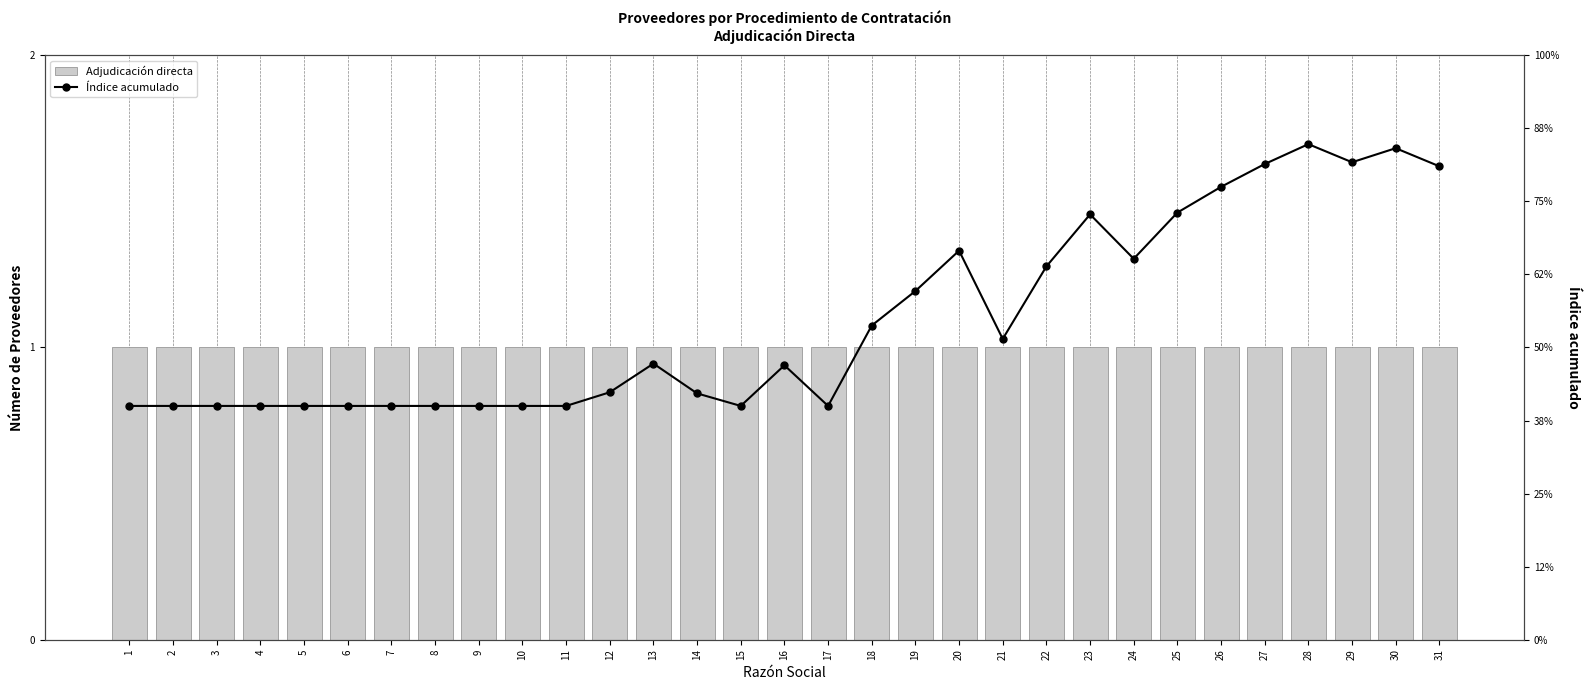

Read the Adjudicación directa value at 5.

1.0